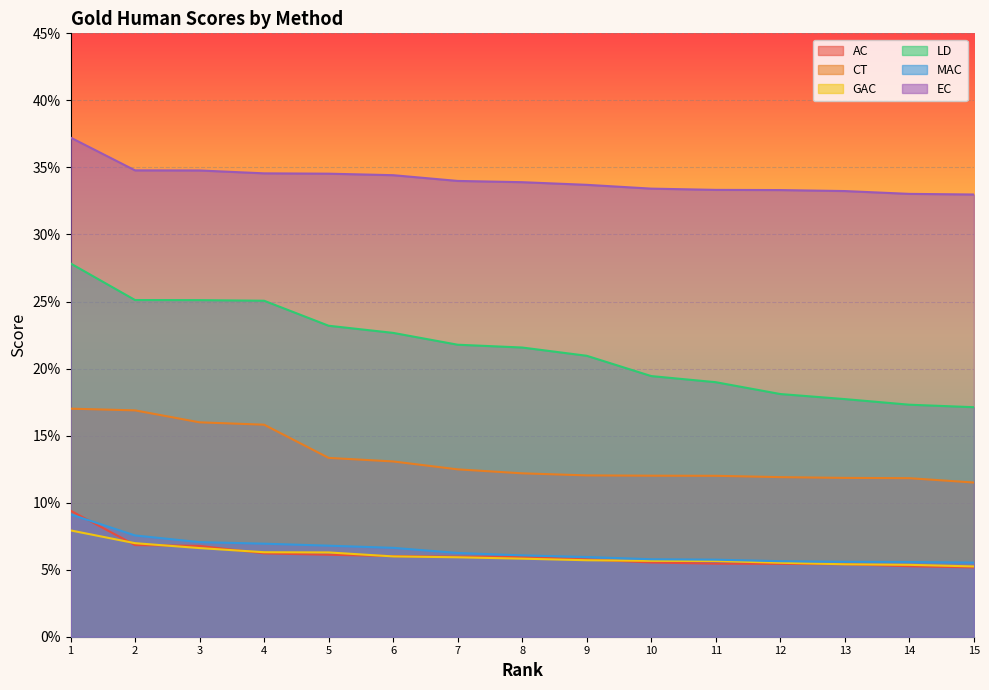

At which label is GAC closest to 0?

15